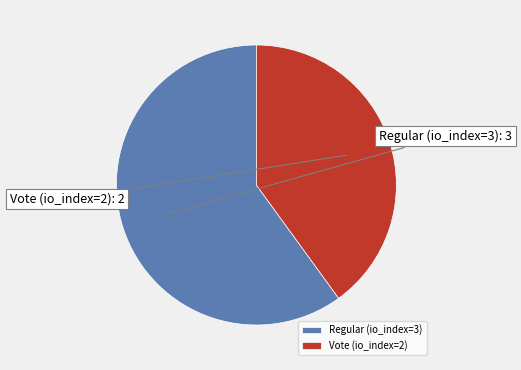

What is the majority slice?

Regular (io_index=3)